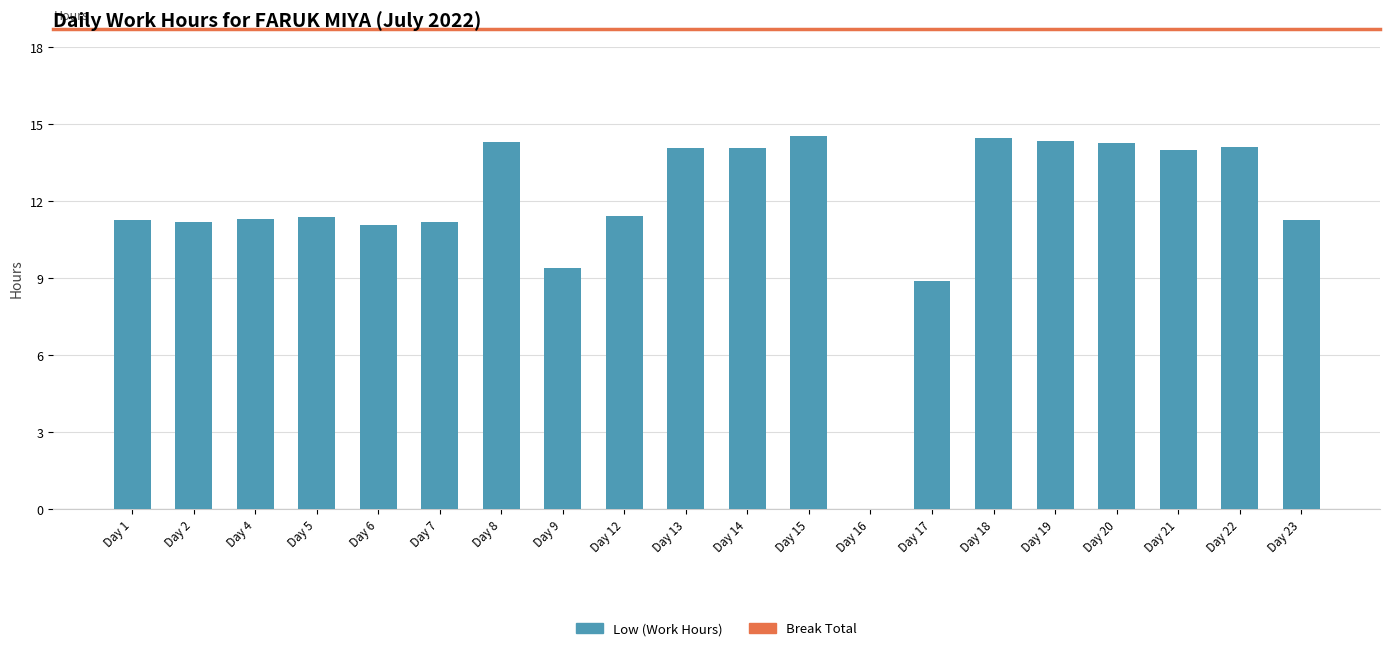

Approximately how many times larger is the value at Day 6 compared to Day 22?

0.8